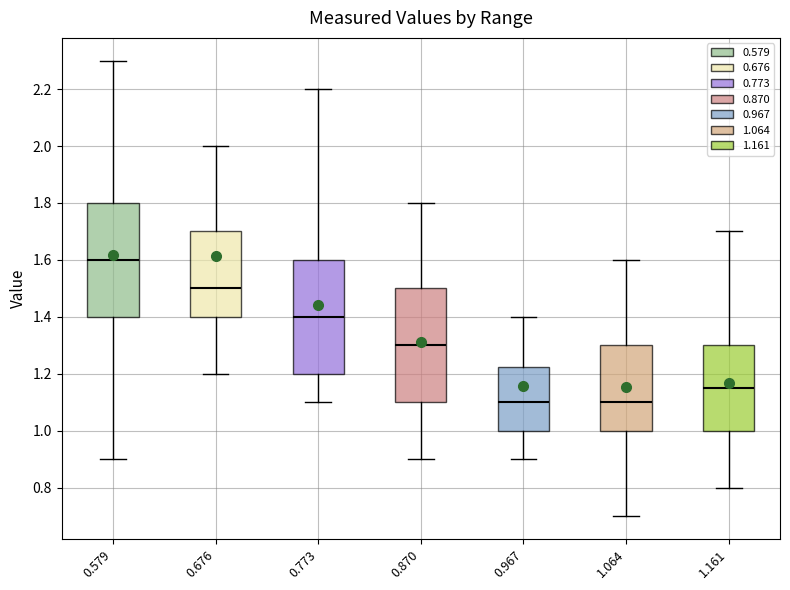

Reading left to right, transcribe this box plot: for each box, give where its median line is, the range the box spans, and where its two whiskers end, as read against the y-axis. The values are not printed on the chart, so give them approximately, as read against the axis.

0.579: median 1.60, box 1.40 to 1.80, whiskers 0.90 to 2.30
0.676: median 1.50, box 1.40 to 1.70, whiskers 1.20 to 2.00
0.773: median 1.40, box 1.20 to 1.60, whiskers 1.10 to 2.20
0.870: median 1.30, box 1.10 to 1.50, whiskers 0.90 to 1.80
0.967: median 1.10, box 1.00 to 1.22, whiskers 0.90 to 1.40
1.064: median 1.10, box 1.00 to 1.30, whiskers 0.70 to 1.60
1.161: median 1.16, box 1.00 to 1.30, whiskers 0.80 to 1.70